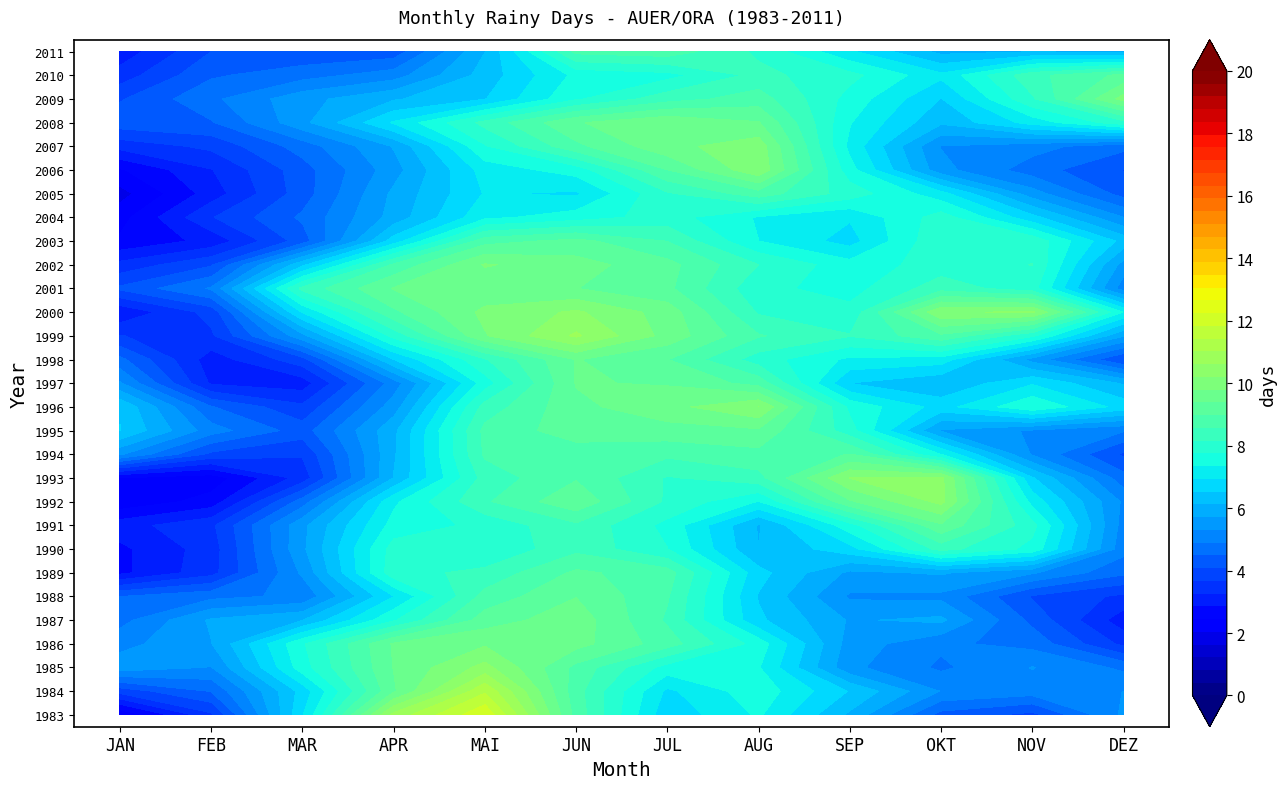

How many series are shown in this chart?

29